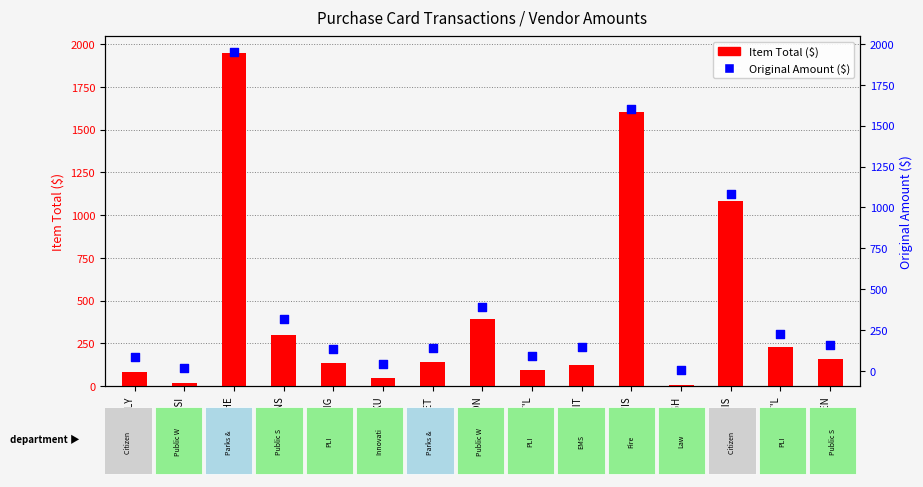

Which series reaches the maximum Y coordinate?

Item Total ($)